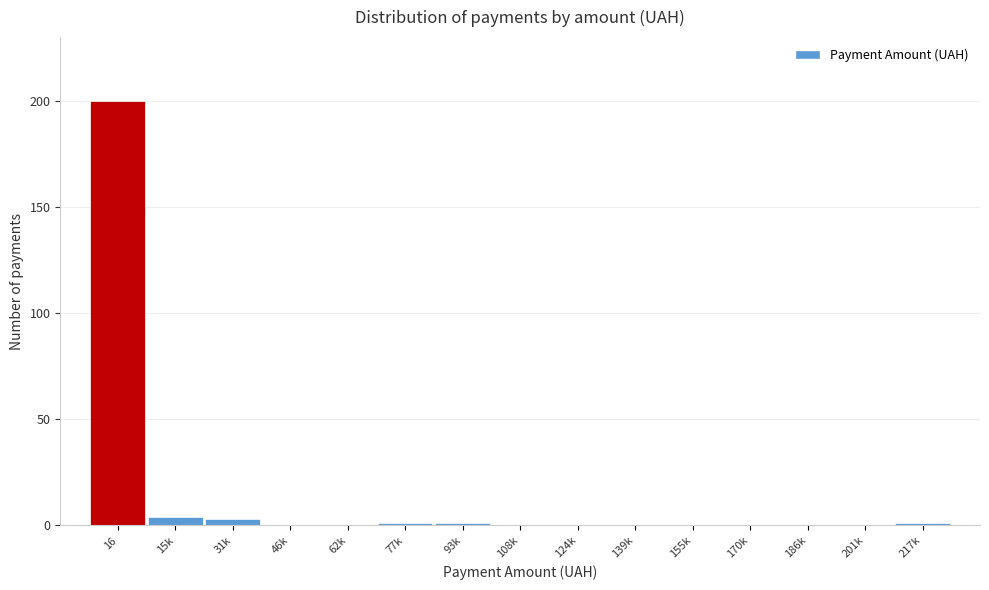

Reading right to left, list all the values displayed in this chart.

217k=1	201k=0	186k=0	170k=0	155k=0	139k=0	124k=0	108k=0	93k=1	77k=1	62k=0	46k=0	31k=3	15k=4	16=200